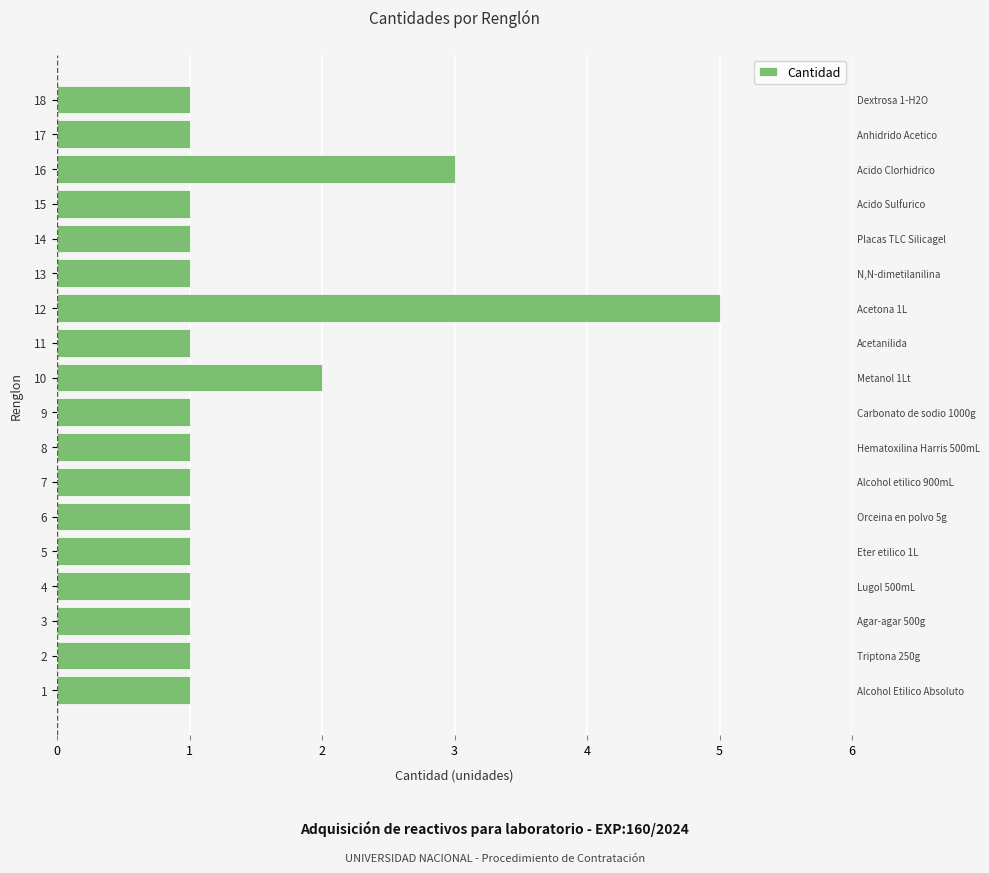

Does the chart contain stacked bars?

No